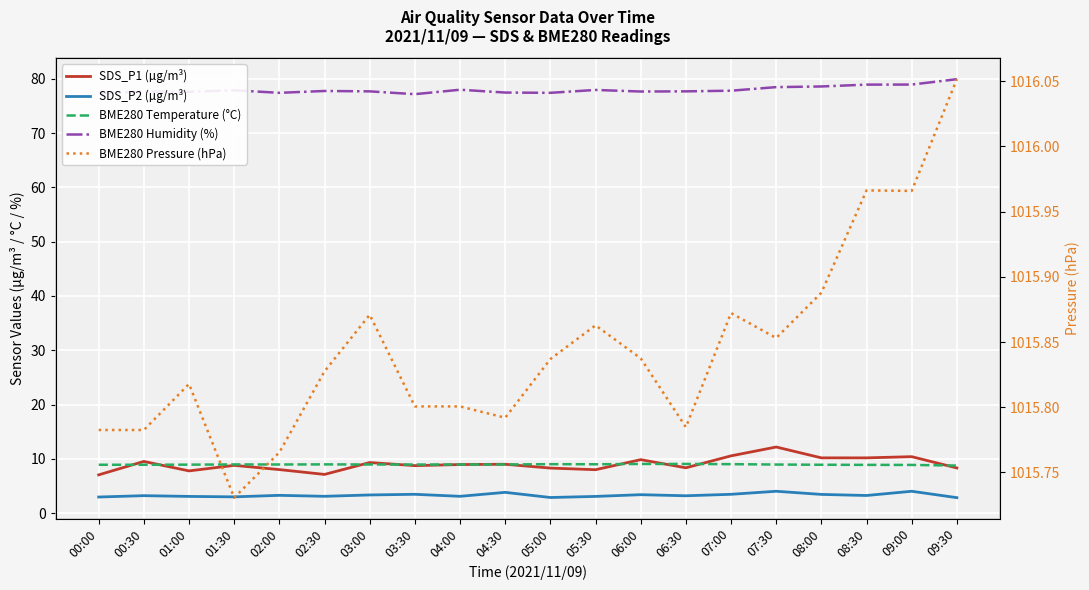

Which series has the widest spread of values?

SDS_P1 (µg/m³)